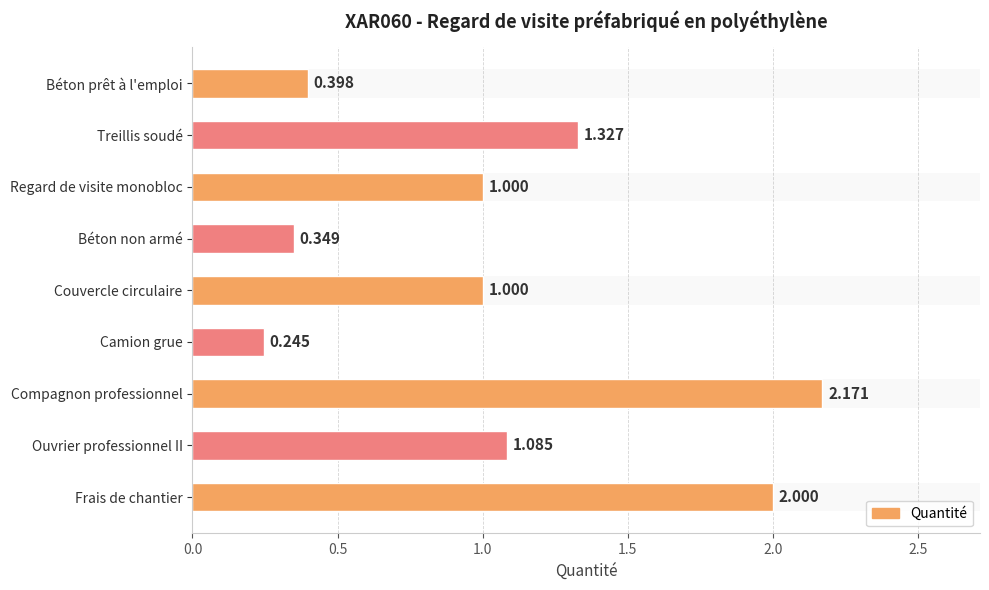

What is the sum of the values at Camion grue and Regard de visite monobloc?

1.2